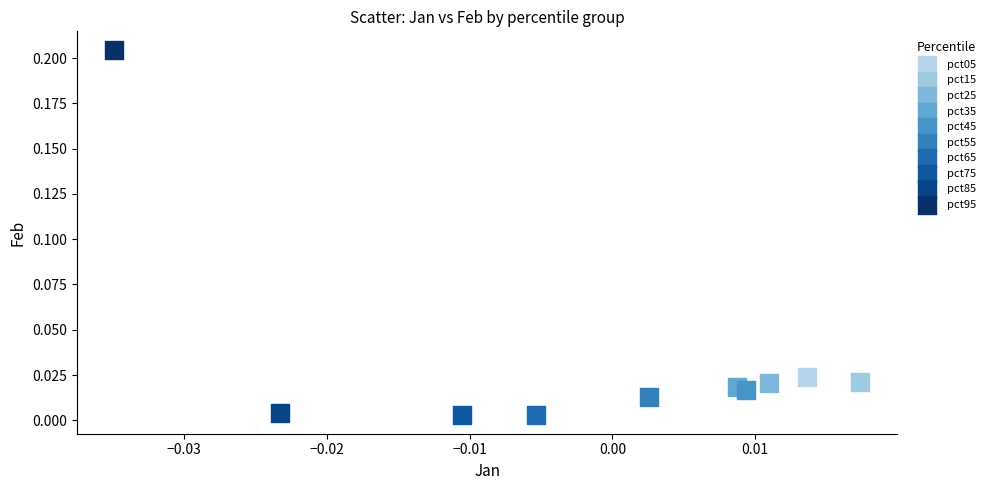

What are all the series names shown in the legend?

pct05, pct15, pct25, pct35, pct45, pct55, pct65, pct75, pct85, pct95